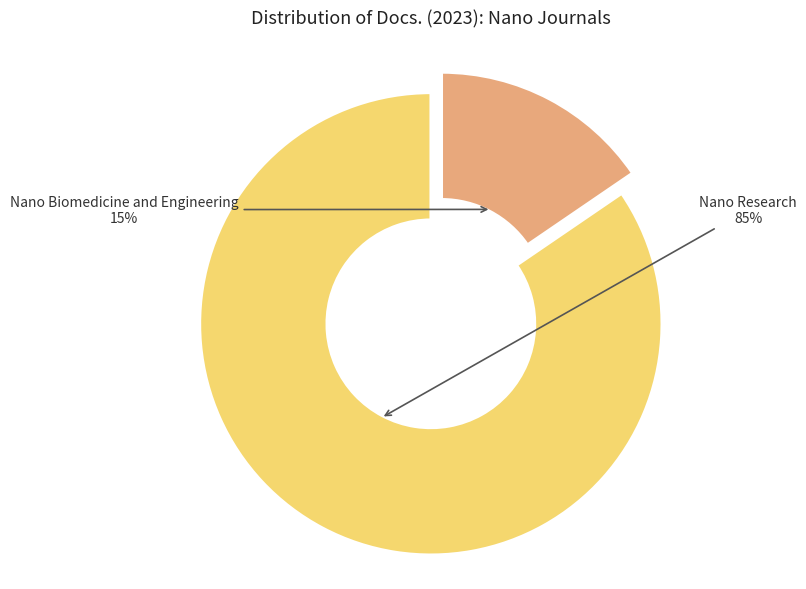

Which slice is the largest?

Nano Research